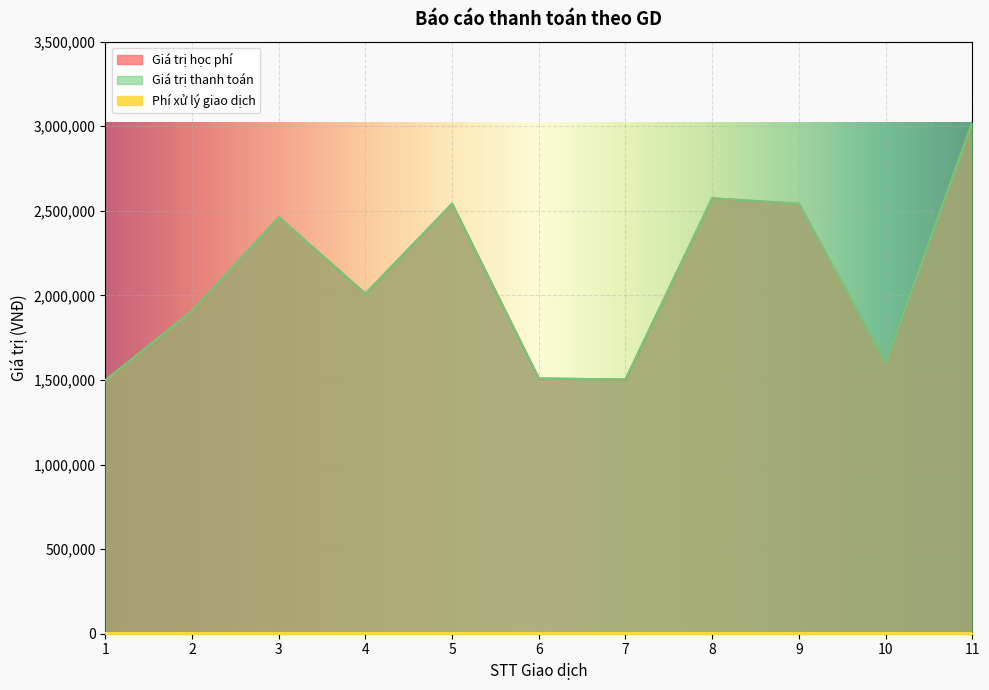

True or false: Giá trị thanh toán and Giá trị học phí intersect in this chart.

False